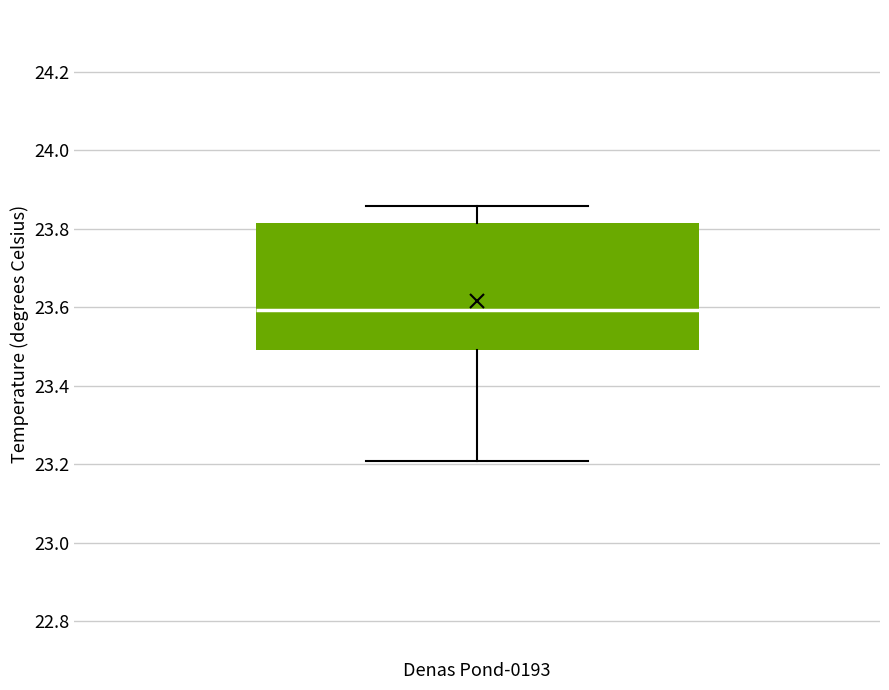

Where is the lower edge of the box for Denas Pond-0193 on the y-axis? The values are not printed on the chart, so give them approximately, as read against the axis.

23.50